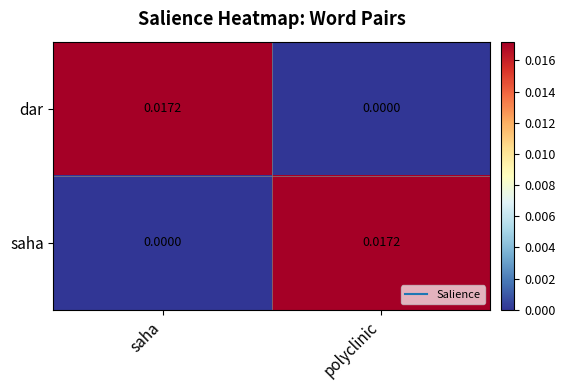

Where is saha nearest to the value 0?

saha